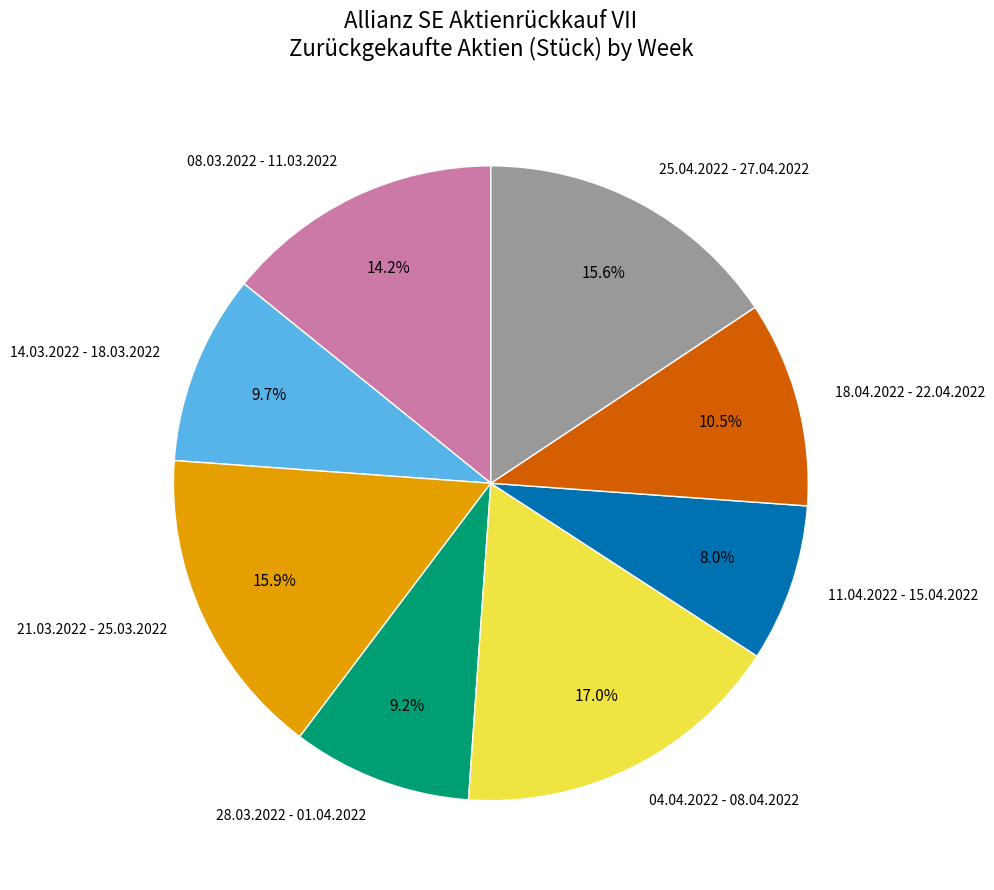

The 11.04.2022 - 15.04.2022 slice represents 14% of the pie. True or false?

False